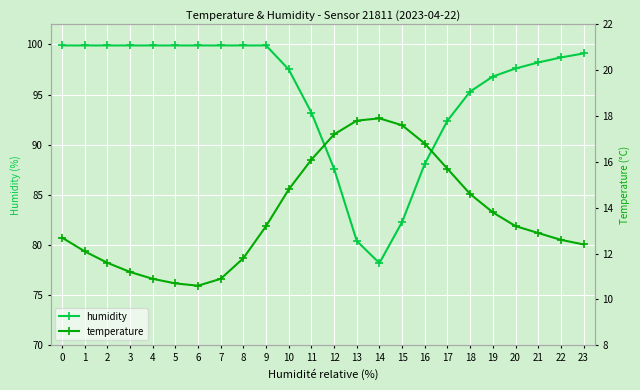

What is the sum of the humidity values at 18 and 0?

195.2